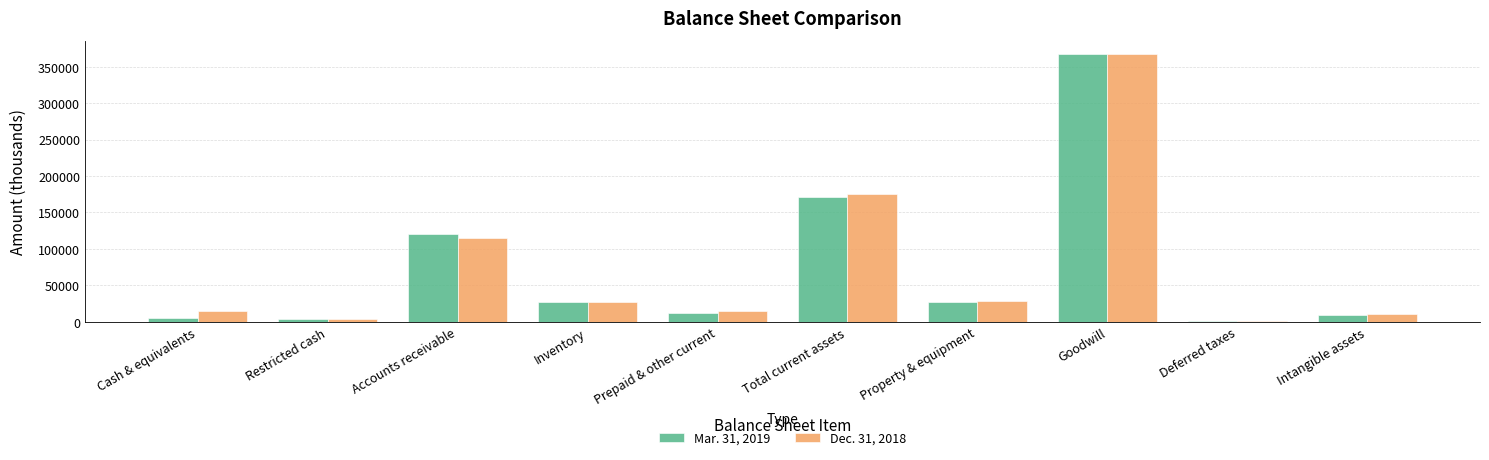

At which label is Dec. 31, 2018 closest to 184115?

Total current assets